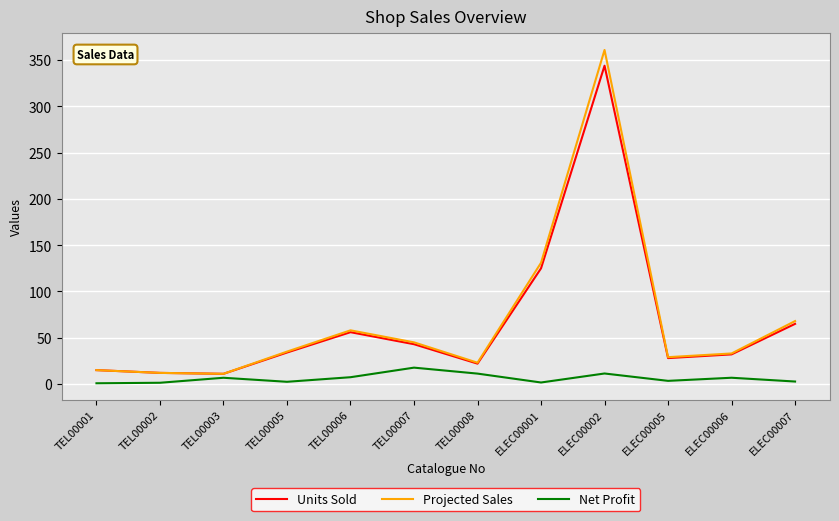

Count the number of categories in the chart.

12